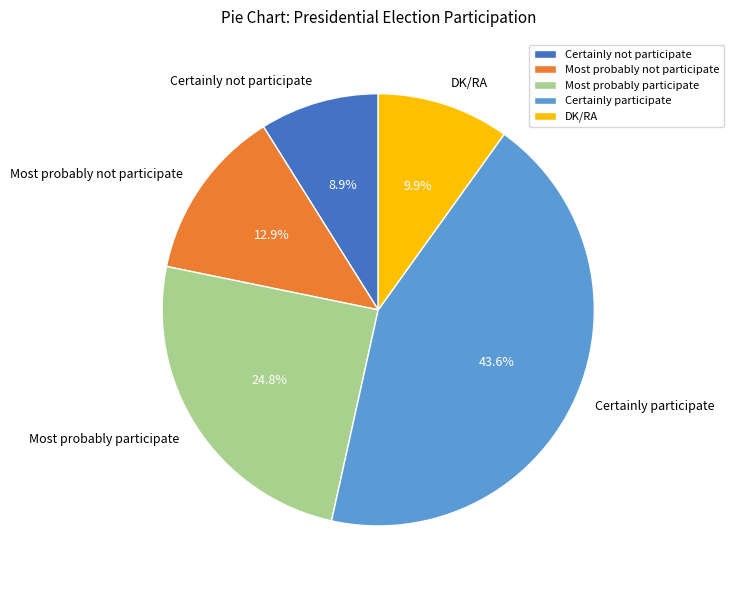

How many segments does this pie chart have?

5